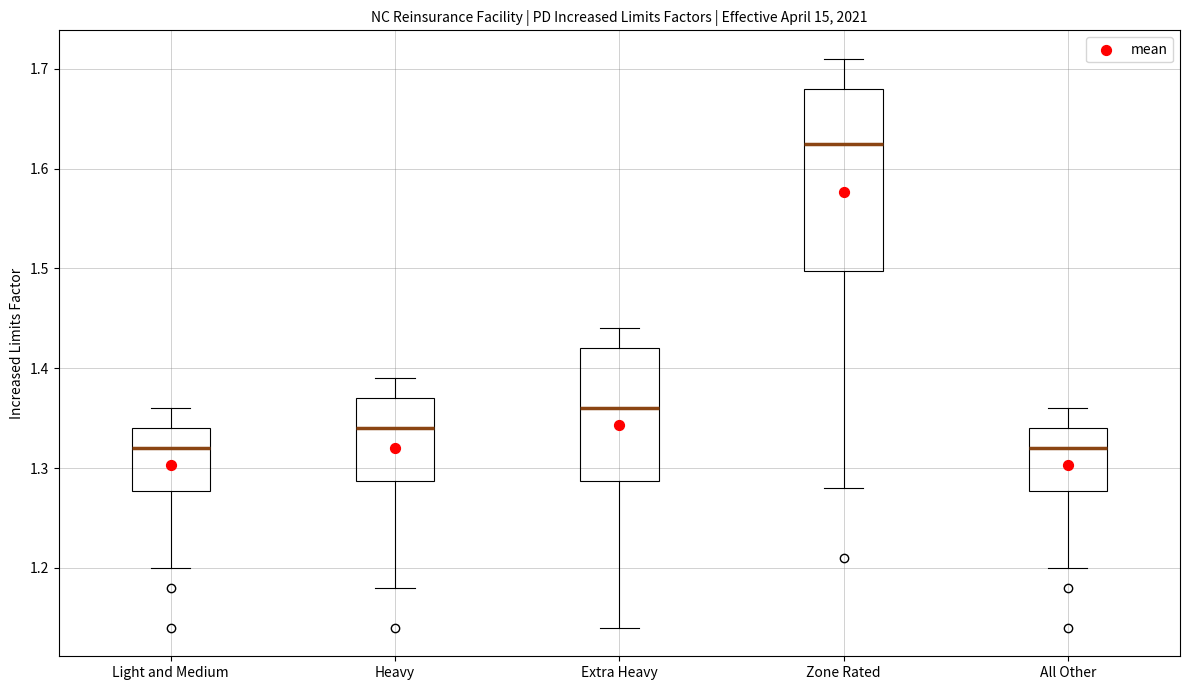

Which box is the tallest, from its lower edge to its upper edge?

Zone Rated